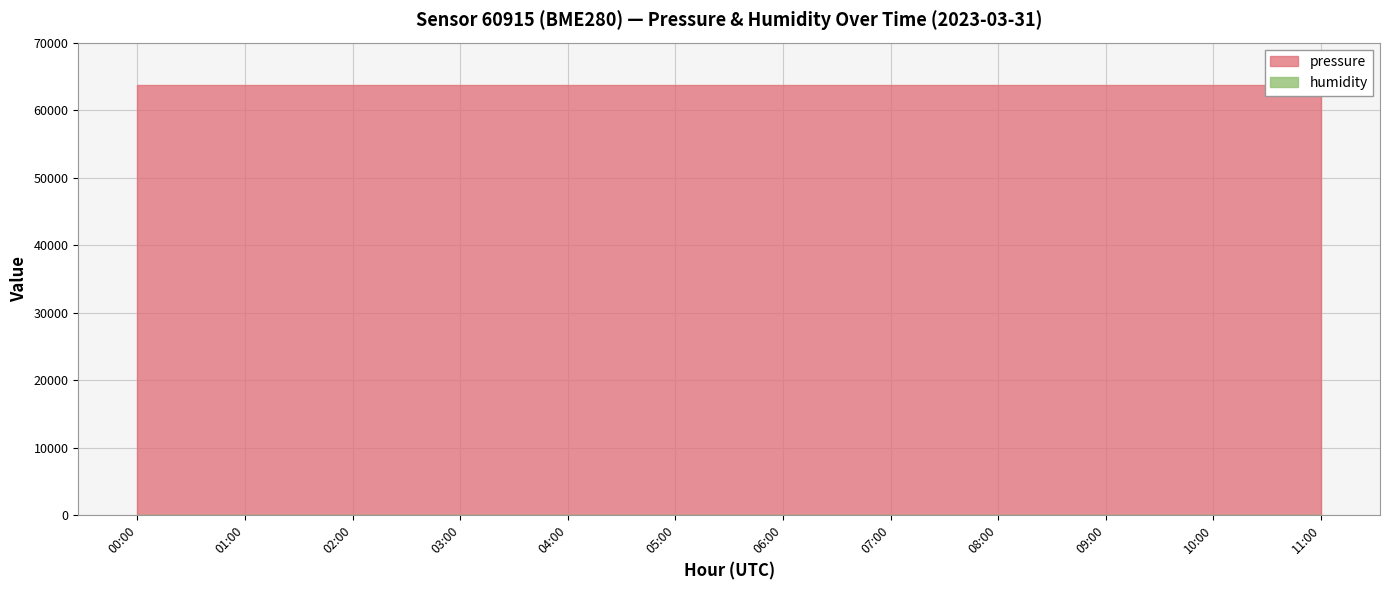

Rank the series at 05:00 from lowest to highest value.

humidity, pressure